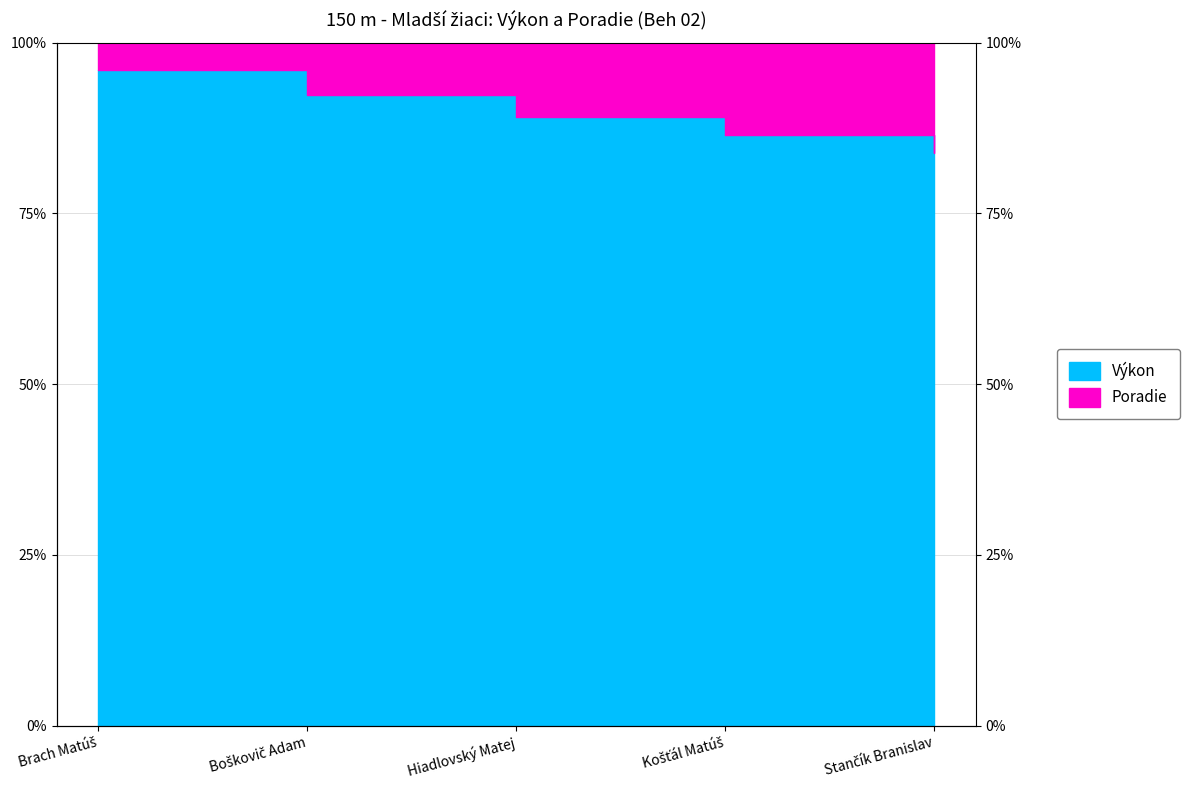

What is the difference between the maximum and minimum values?

0.1